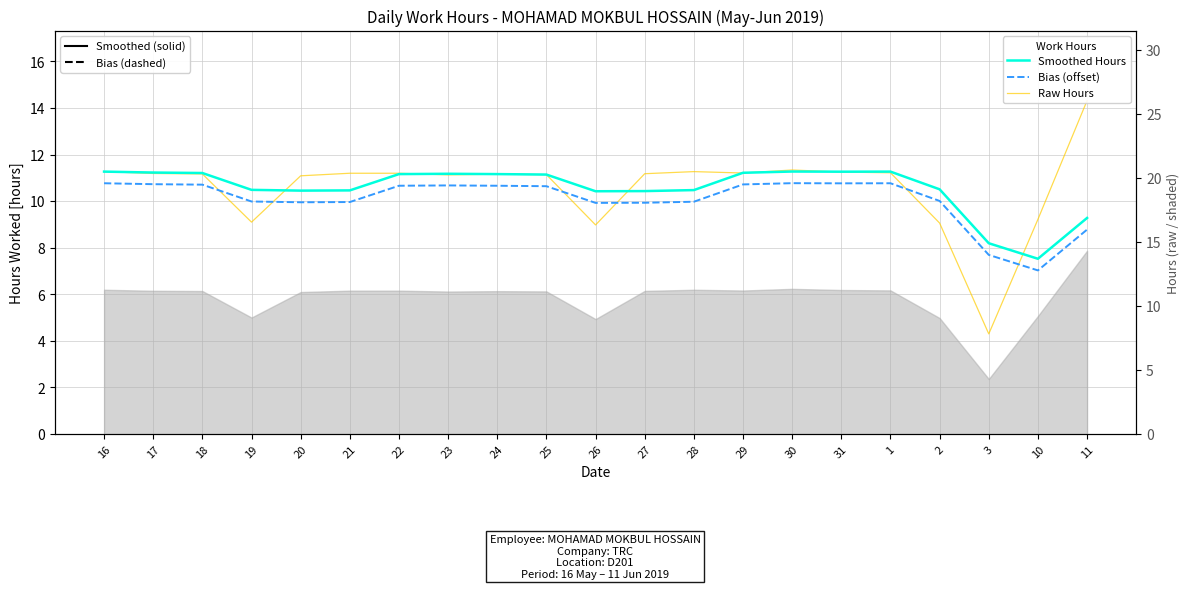

How many series are shown in this chart?

3